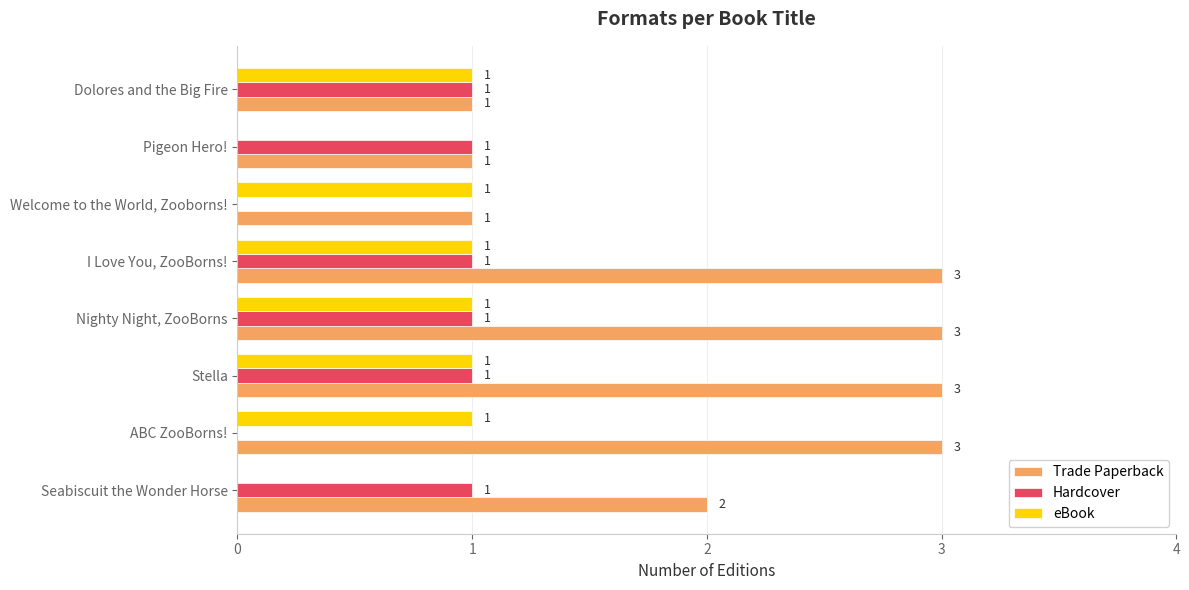

The value of Trade Paperback at Seabiscuit the Wonder Horse is 2. True or false?

True